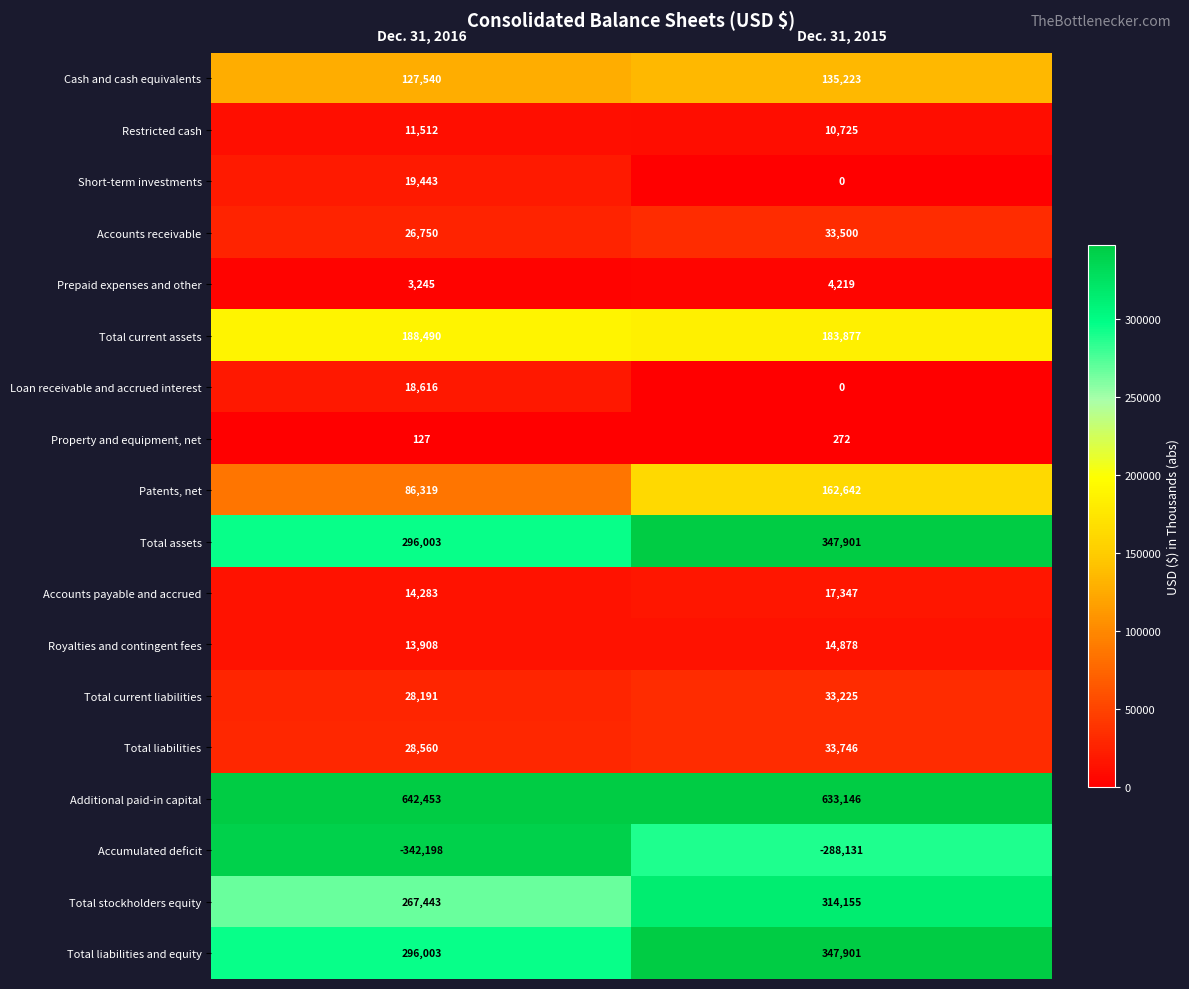

How many distinct data groups are displayed?

18